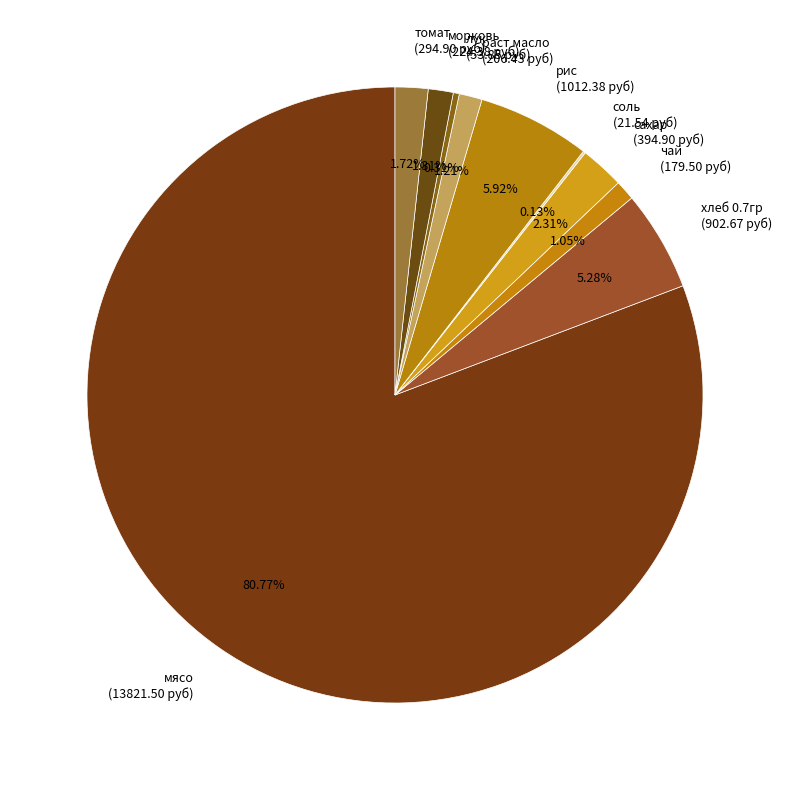

Does any single category account for the majority?

Yes